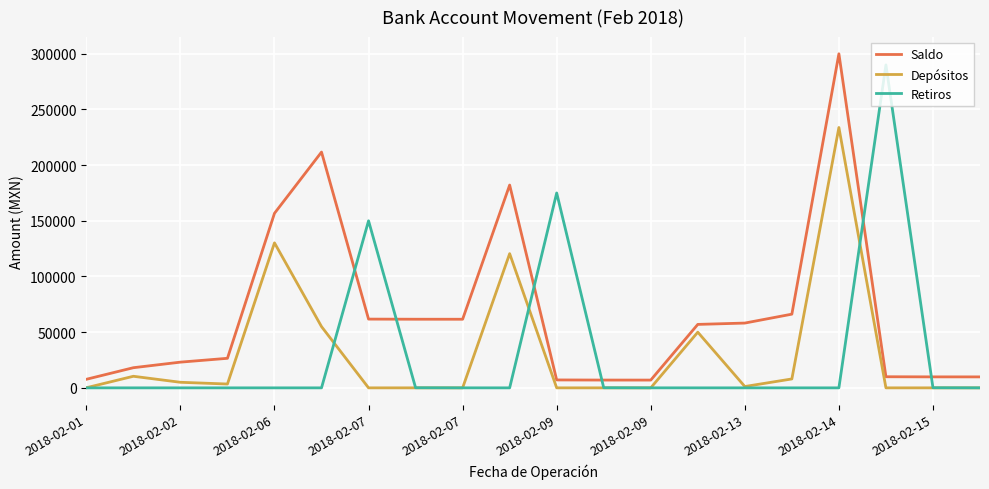

What is the highest value of the Retiros series?

290000.0